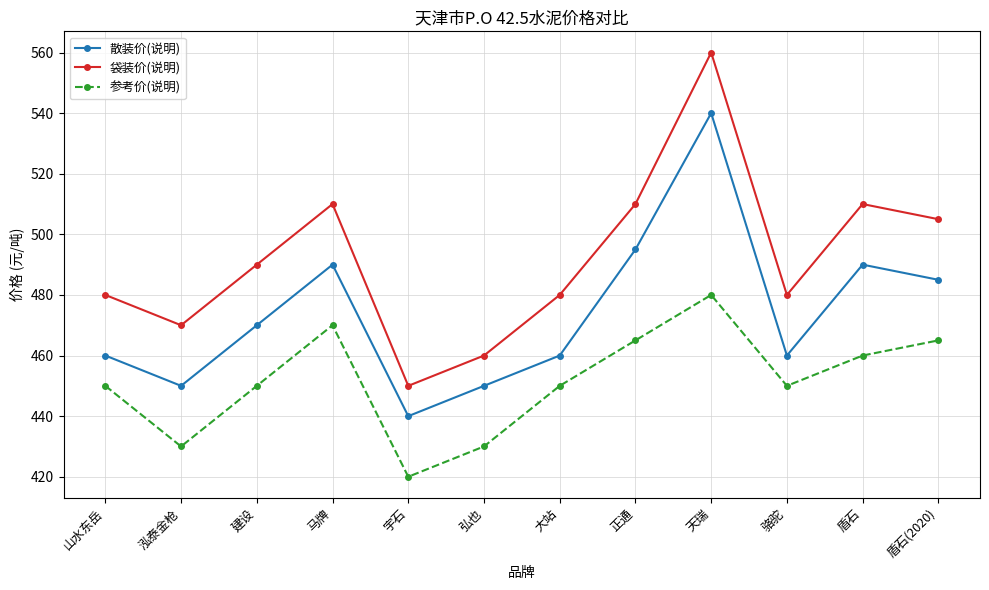

What is the label of the 3rd point from the right?

骆驼